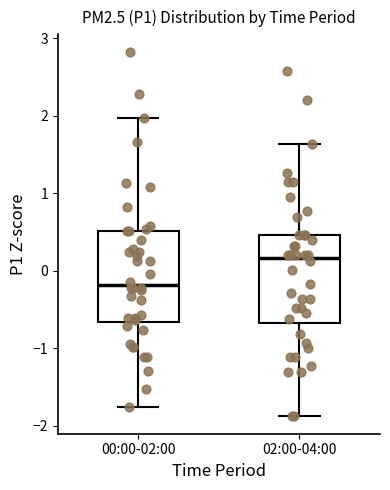

Which box has the highest median line?

02:00-04:00